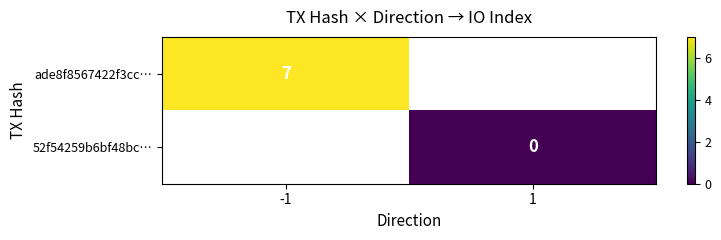

The ade8f8567422f3cc… series shows 2.4 at -1. True or false?

False